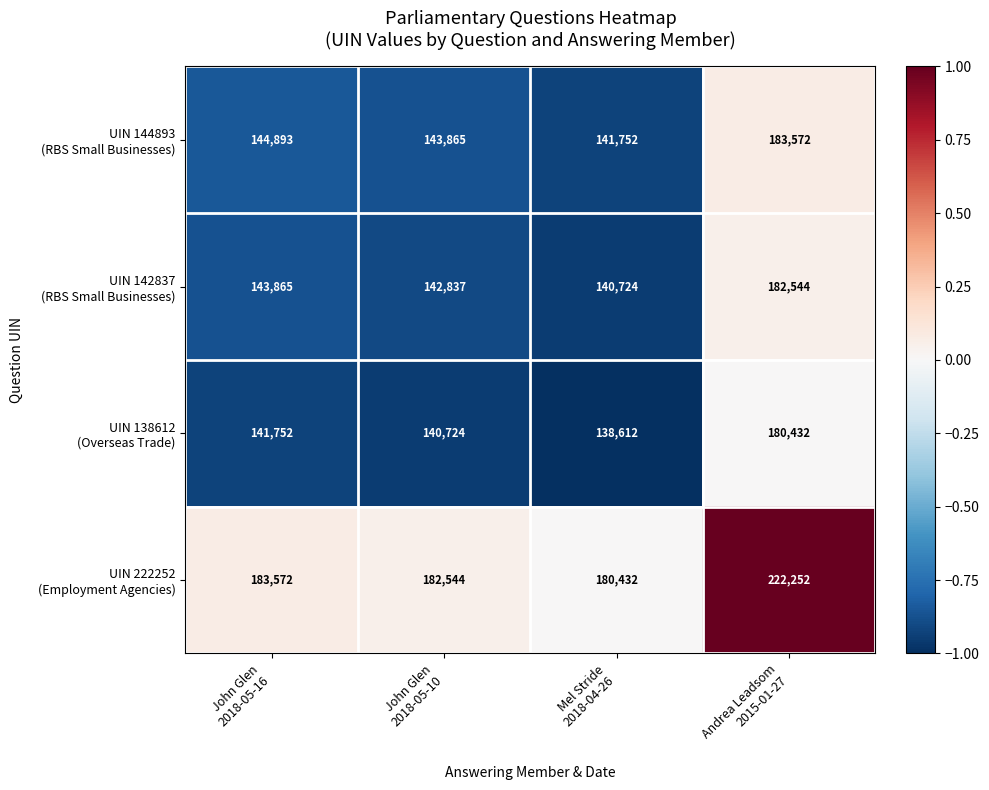

At which category is the sum across all series the highest?

Andrea Leadsom
2015-01-27